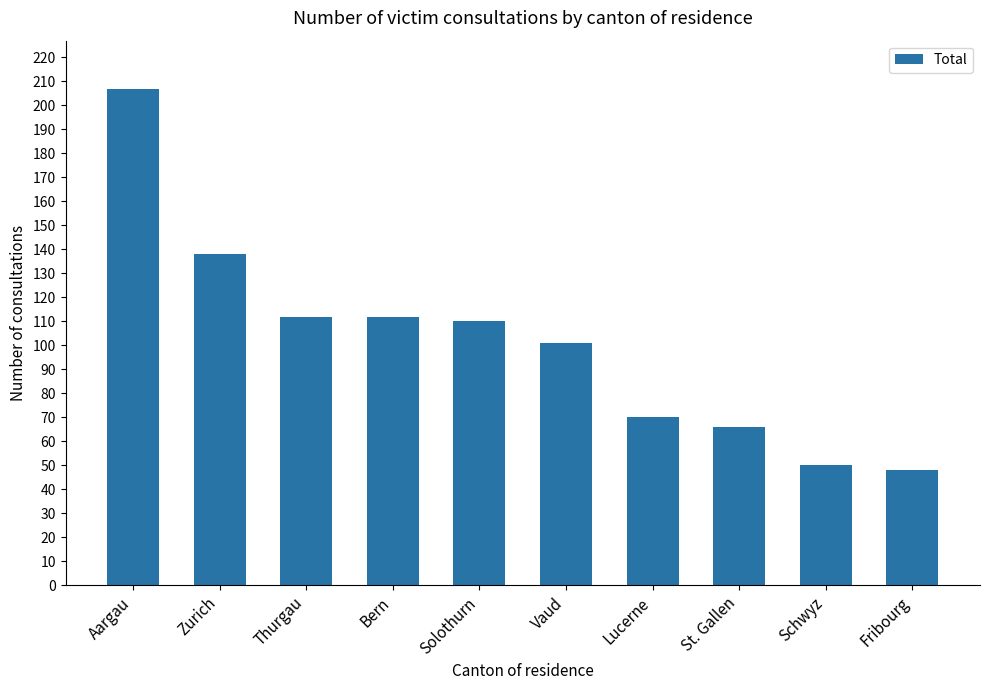

At which label does the data first exceed 110?

Aargau